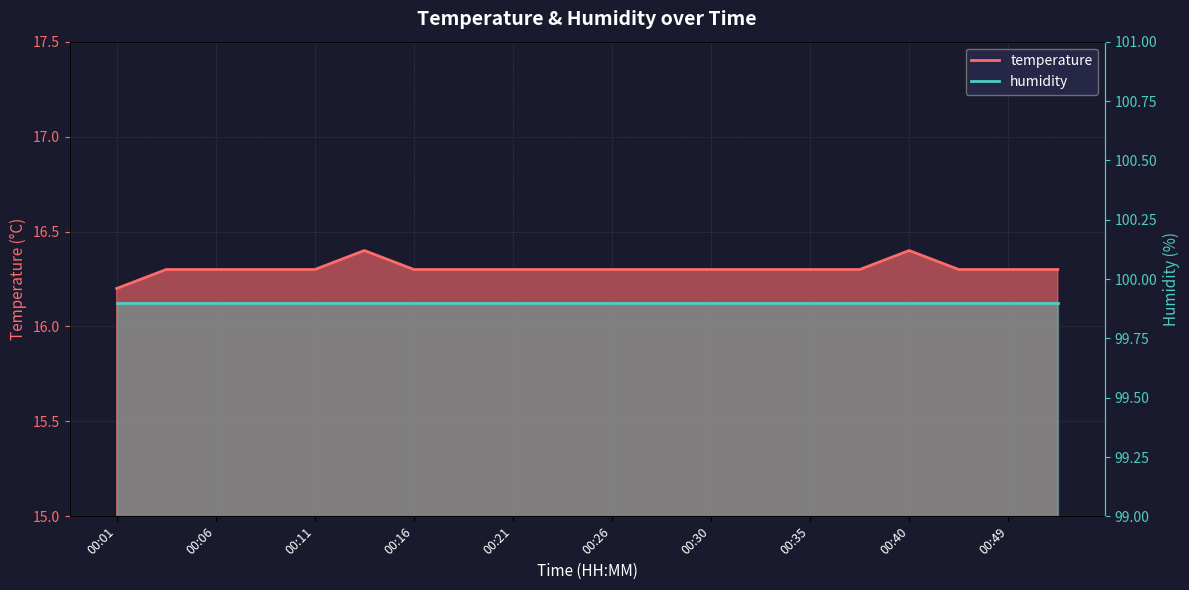

What is the value of the 3rd point from the left?

16.3